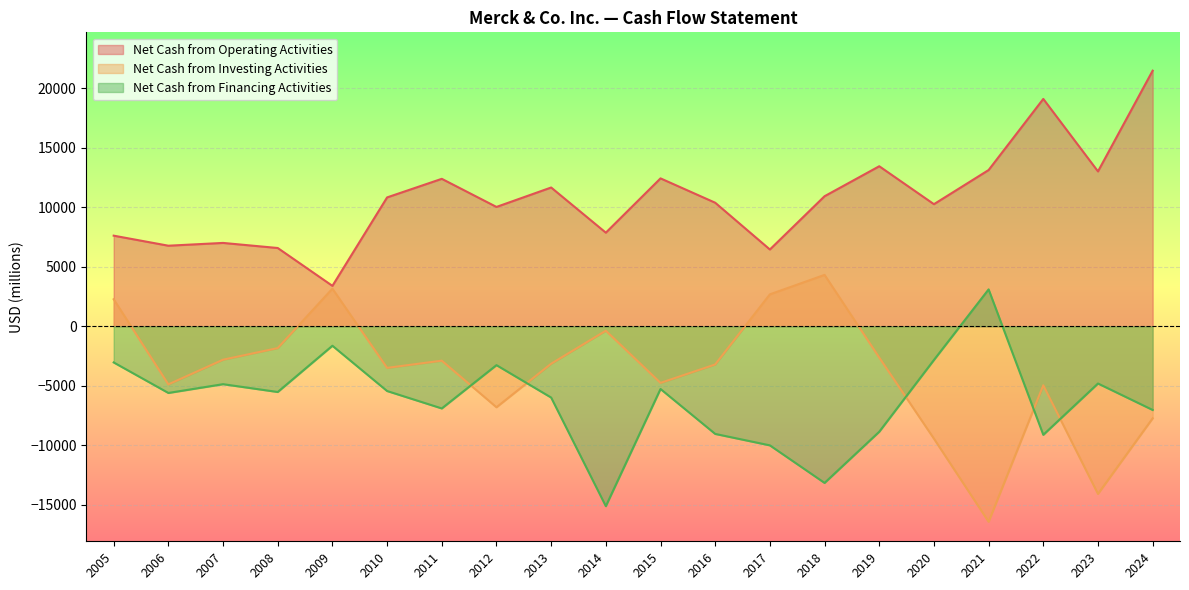

Which series has the largest total across all categories?

Net Cash from Operating Activities